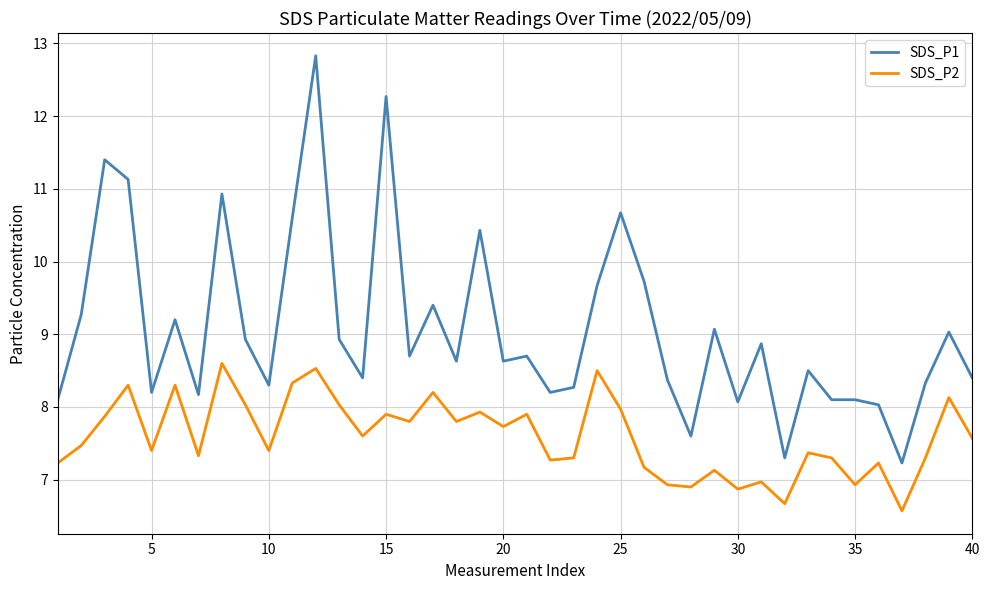

What is the highest value of the SDS_P1 series?

12.8